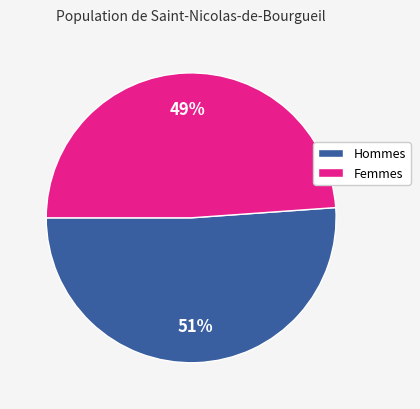

To the nearest percent, what is the difference between the largest and smallest slice percentages?

2%